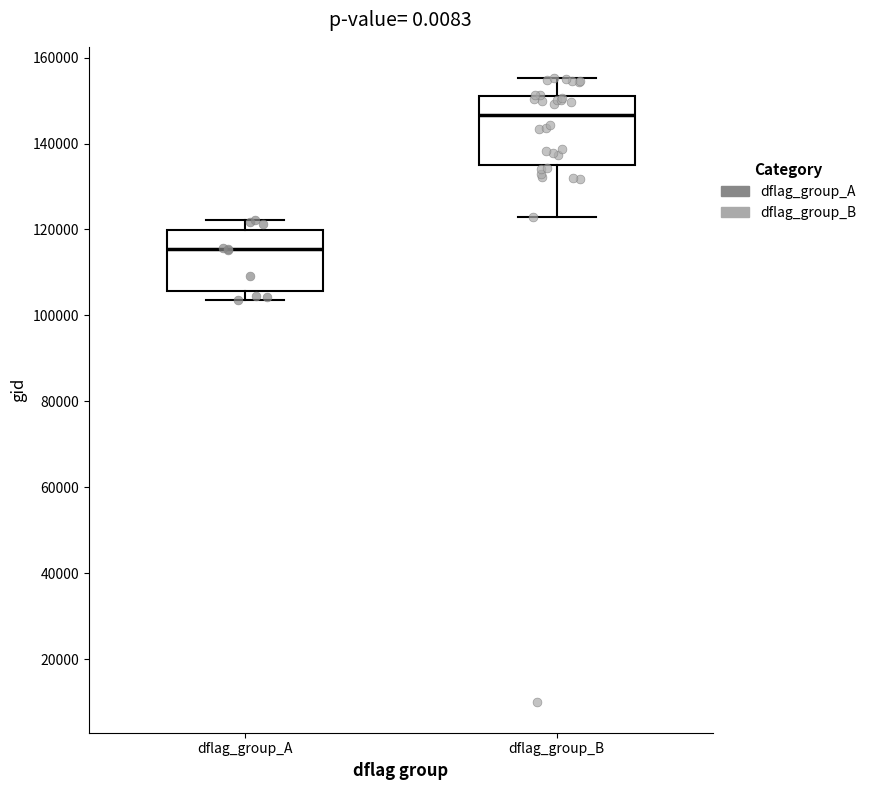

Reading left to right, read every box against the y-axis: the position of its median line, the range the box covers, and the ends of its whiskers. The values are not printed on the chart, so give them approximately, as read against the axis.

dflag_group_A: median 116000, box 106000 to 120000, whiskers 104000 to 122000
dflag_group_B: median 146000, box 136000 to 152000, whiskers 122000 to 156000